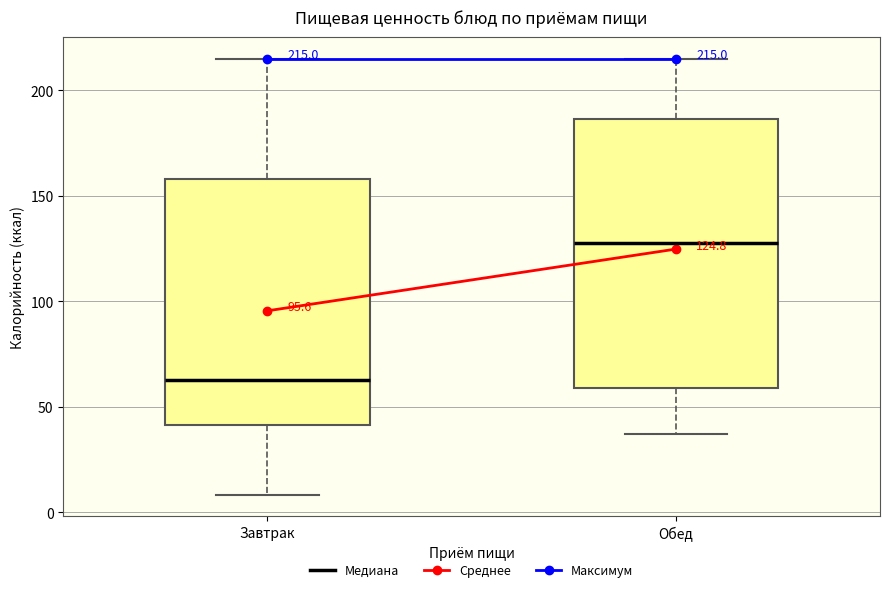

Which box has the lowest median line?

Завтрак